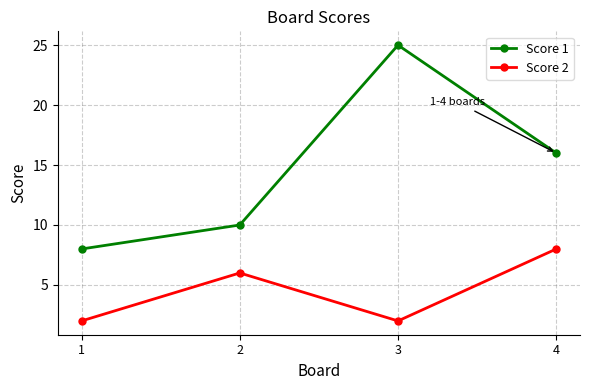

Is this an area chart (filled region under the line)?

No